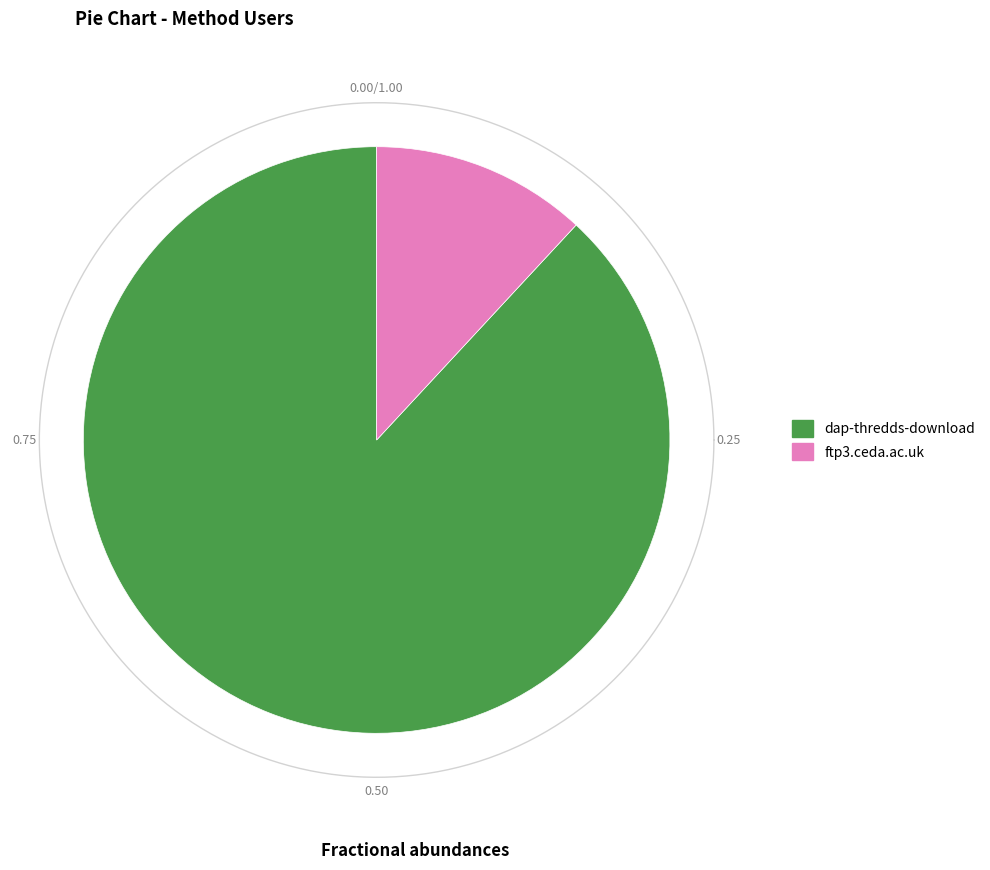

To the nearest percent, what portion does ftp3.ceda.ac.uk represent?

12%